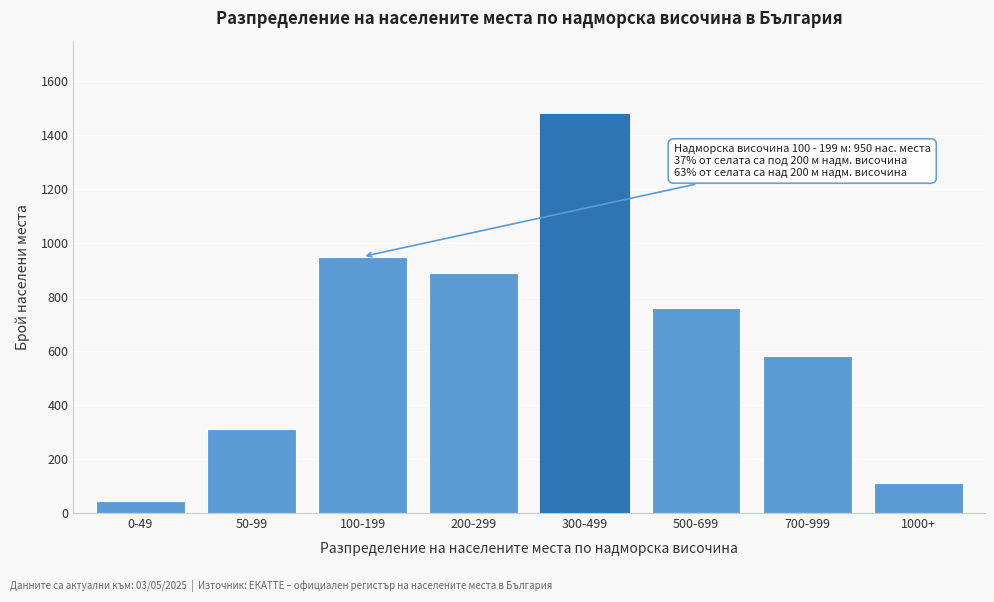

Reading left to right, what are all the values shown in this chart?

0-49=45	50-99=312	100-199=950	200-299=890	300-499=1480	500-699=760	700-999=580	1000+=110